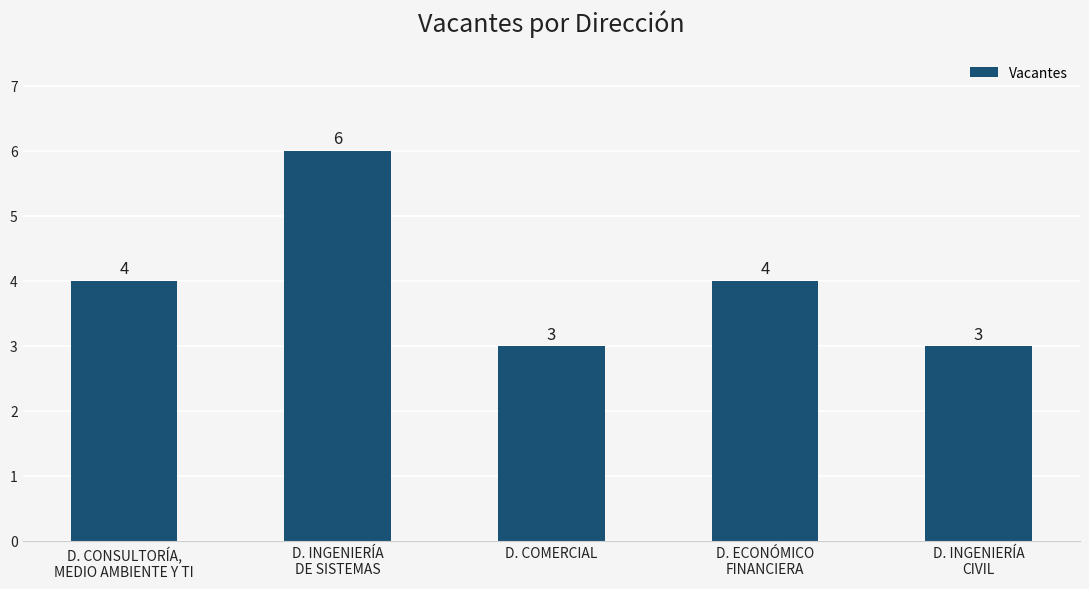

What is the average value?

4